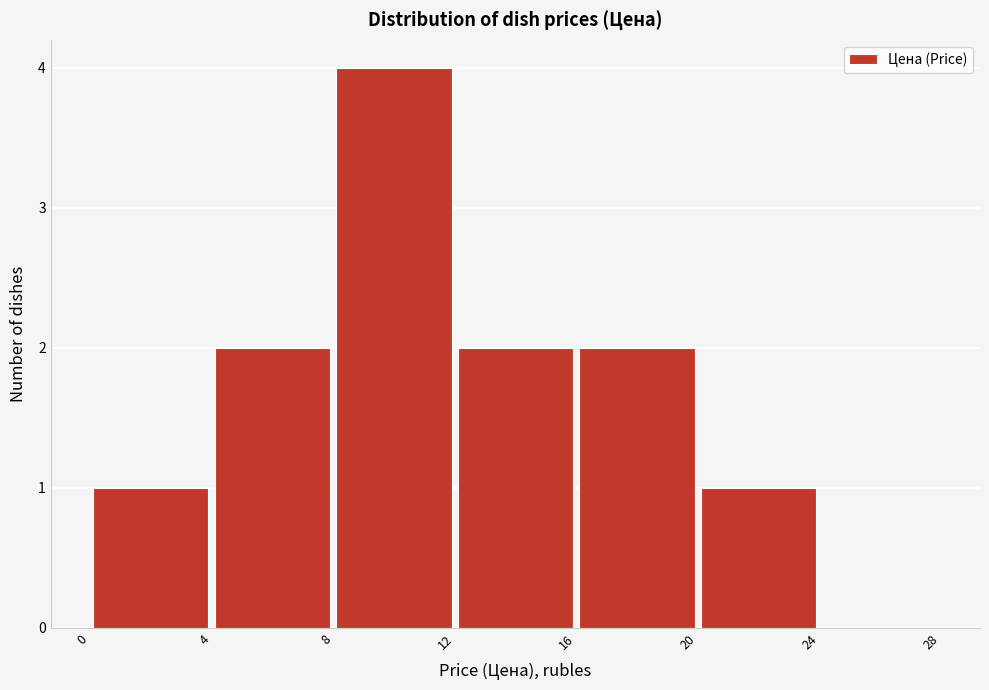

What is the height of the bar covering 8 to 12 on the x-axis? The values are not printed on the chart, so give them approximately, as read against the axis.

4